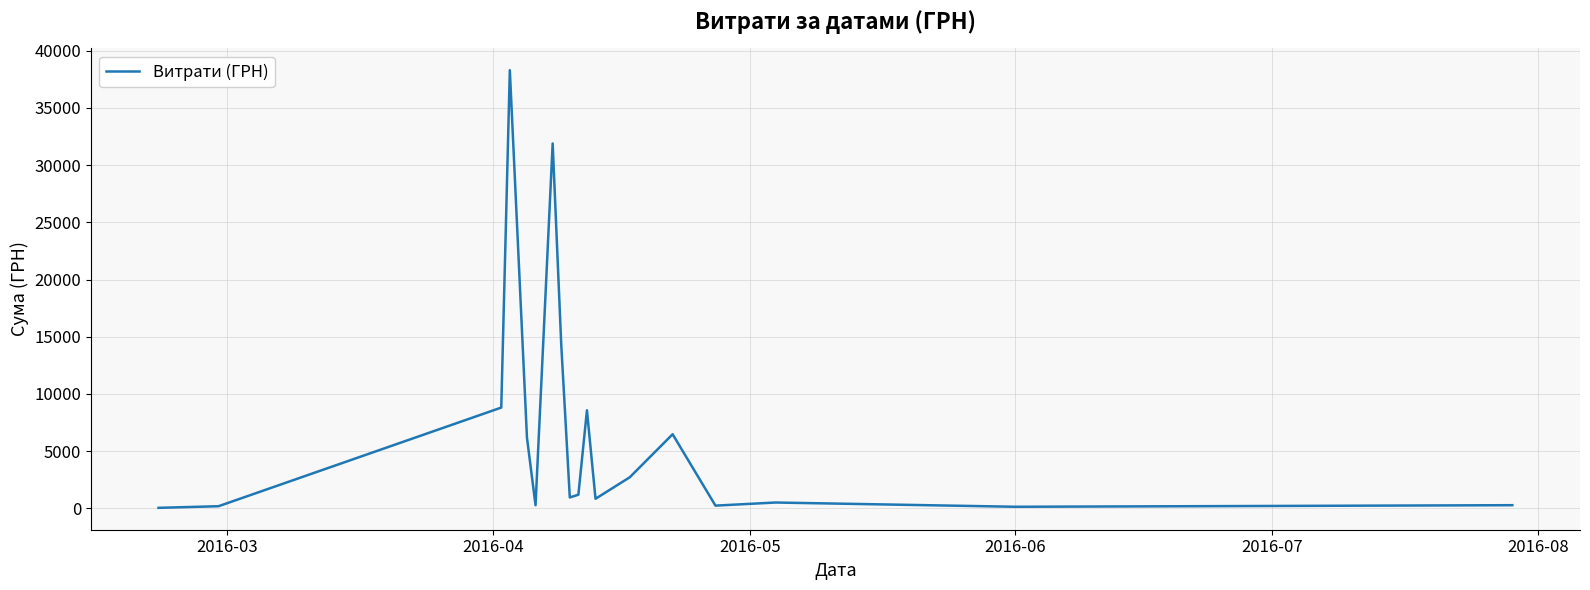

What is the greatest value displayed?

38303.0